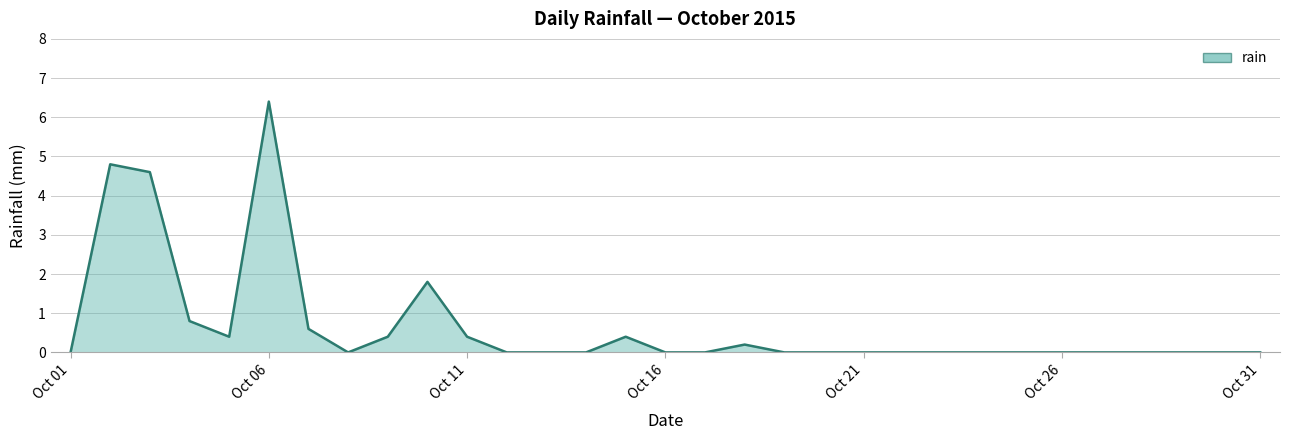

How many lines are shown in the chart?

1